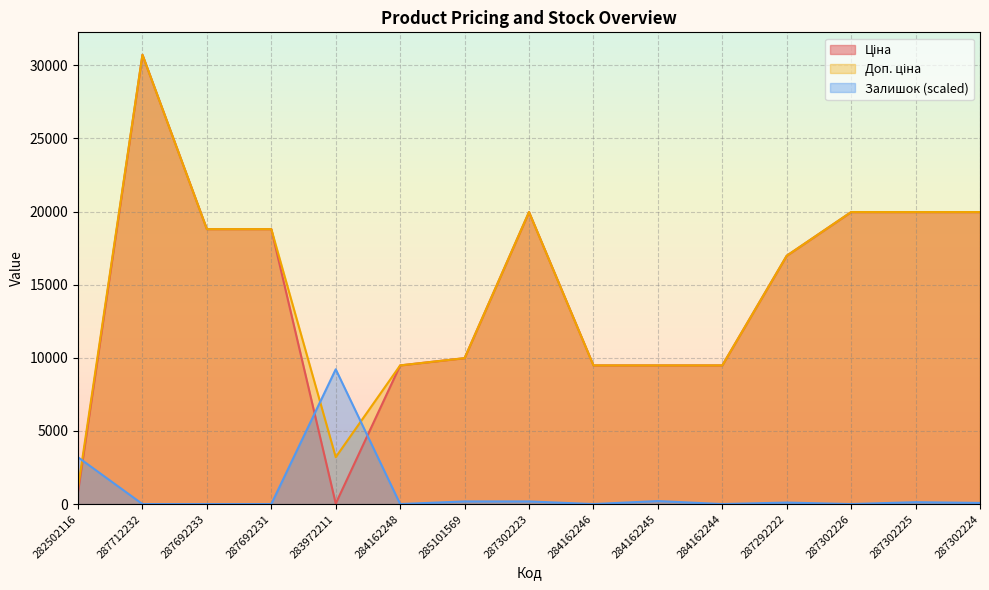

True or false: Залишок and Доп. ціна intersect in this chart.

True